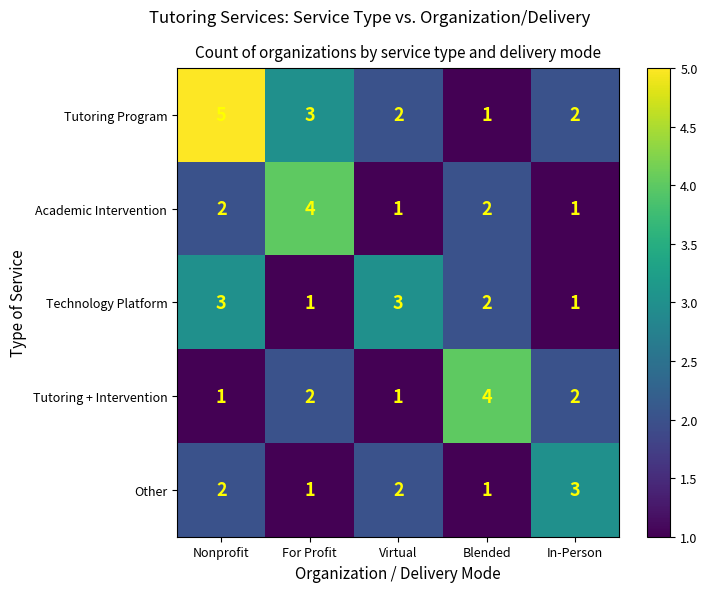

Which series changed the most between Nonprofit and Blended?

Tutoring Program